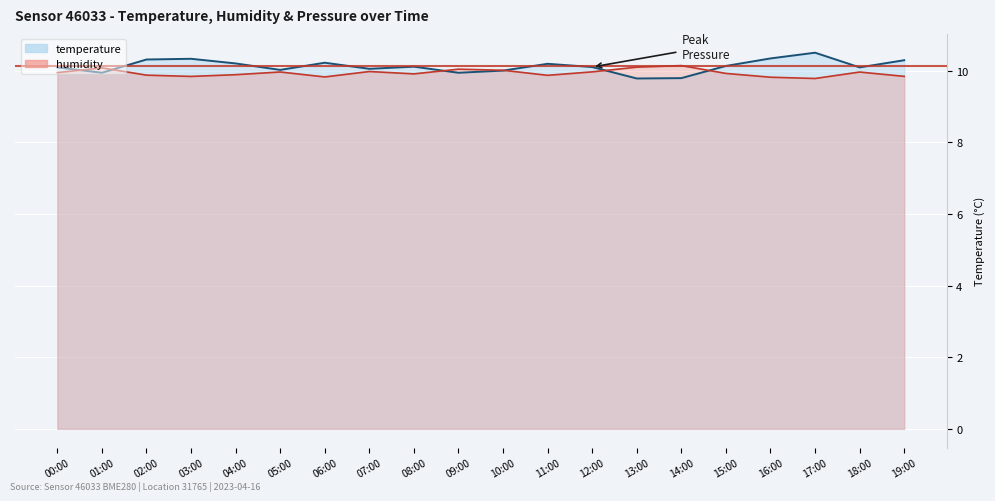

What is the difference between the maximum and minimum values in the temperature series?

0.7